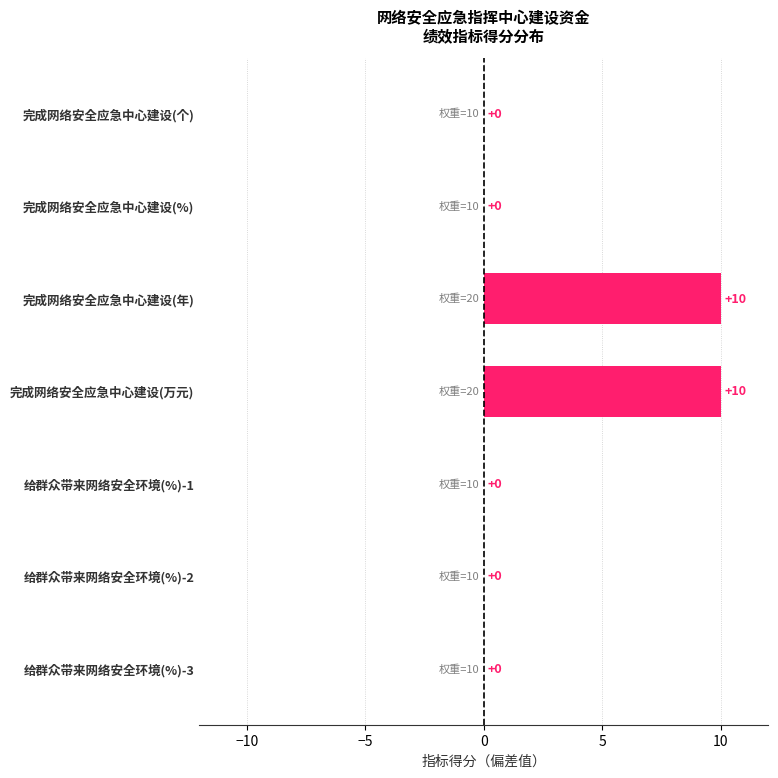

Is it true that the value at 完成网络安全应急中心建设(个) is 0?

True